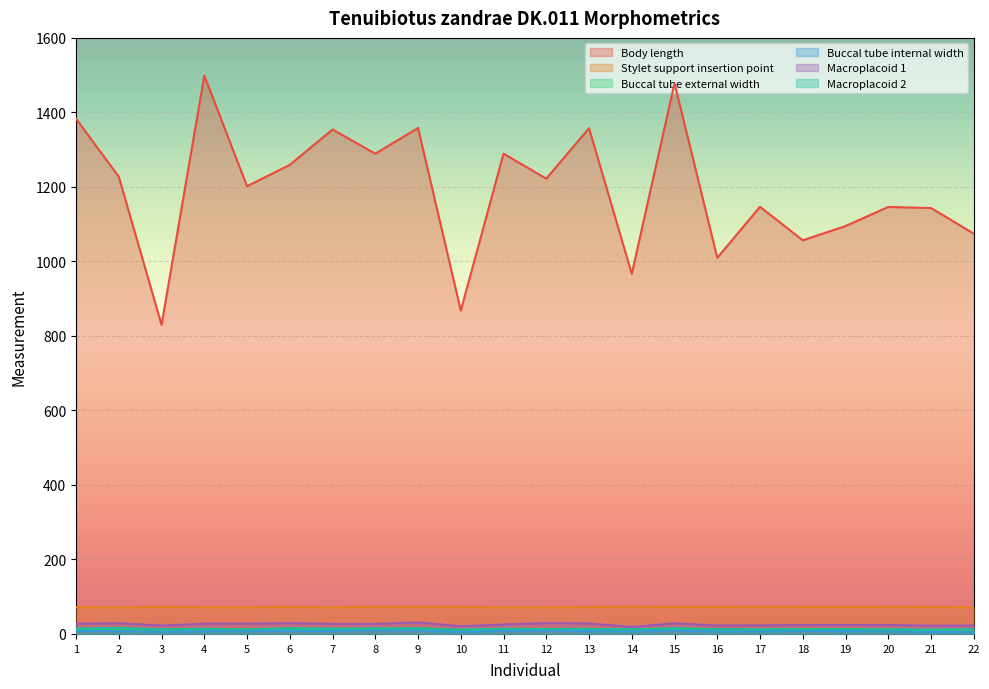

The Macroplacoid 2 series shows 19.9 at 22. True or false?

False